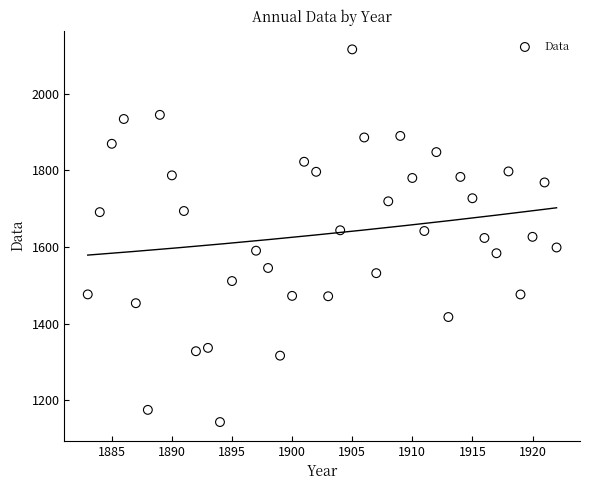

What is the range of Y values (max minus min)?

972.6